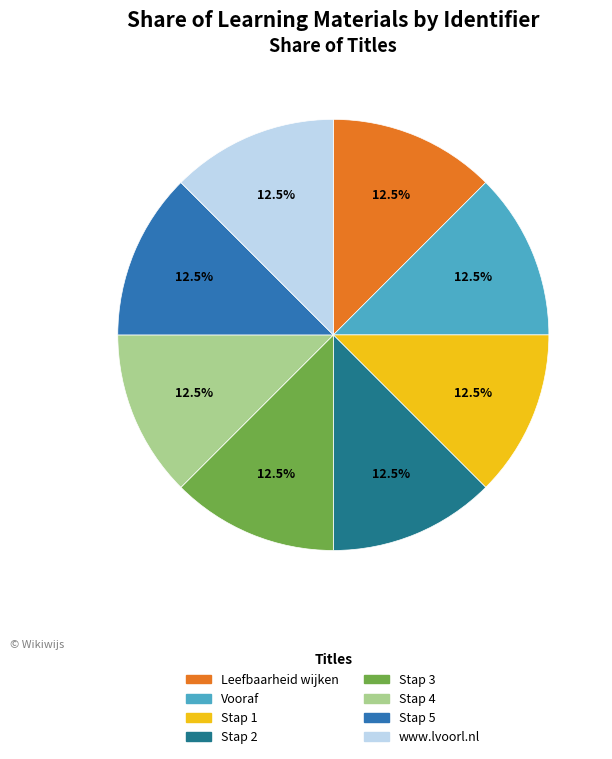

Combined, do Stap 1 and Vooraf account for over 50%?

No